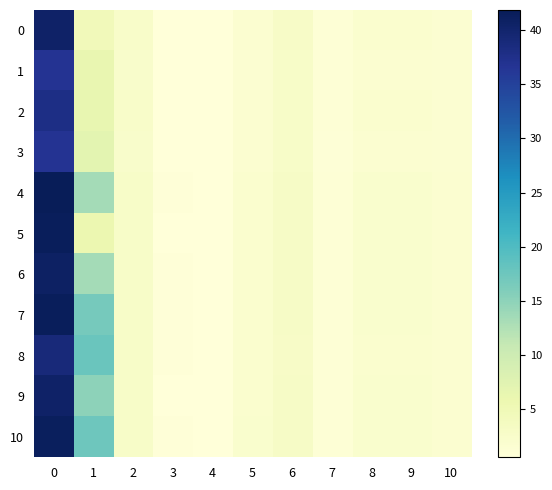

Which series changed the most between 3 and 10?

4